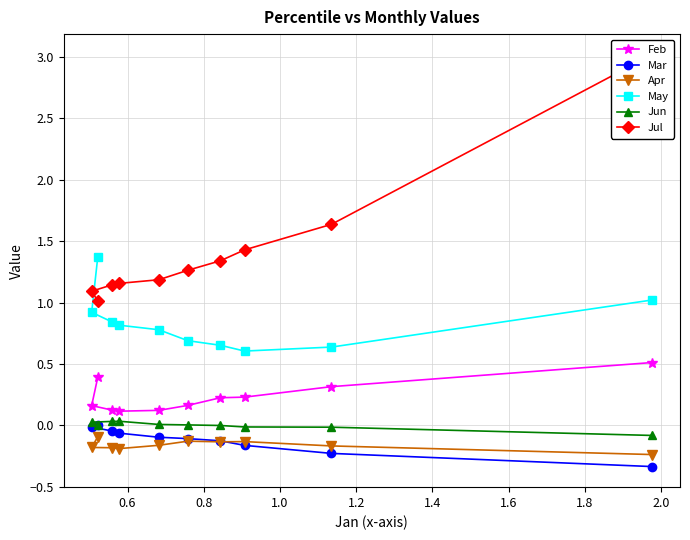

Is this an area chart (filled region under the line)?

No